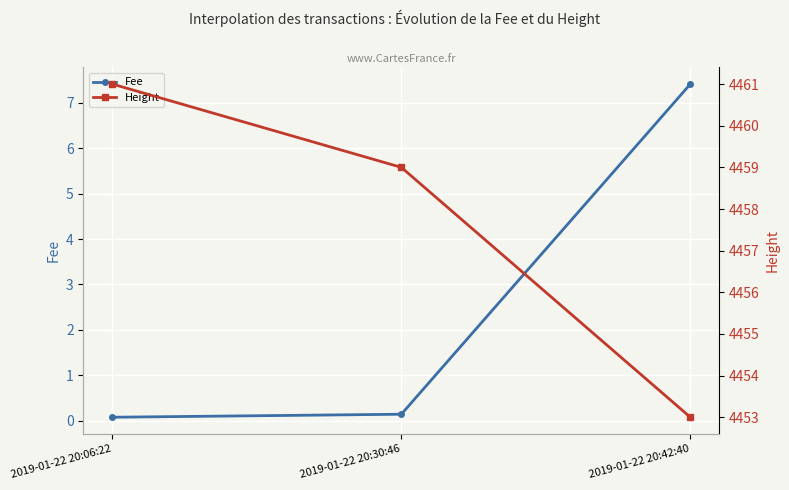

Which has a higher value, 2019-01-22 20:30:46 or 2019-01-22 20:42:40?

2019-01-22 20:42:40